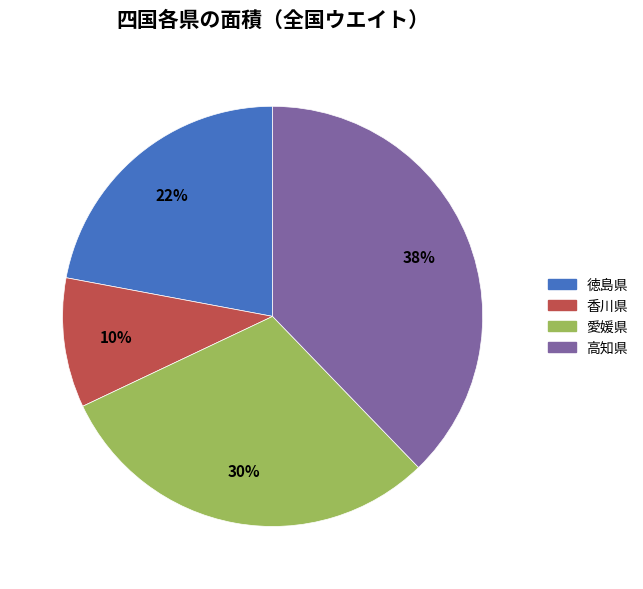

Count the number of slices in the pie.

4